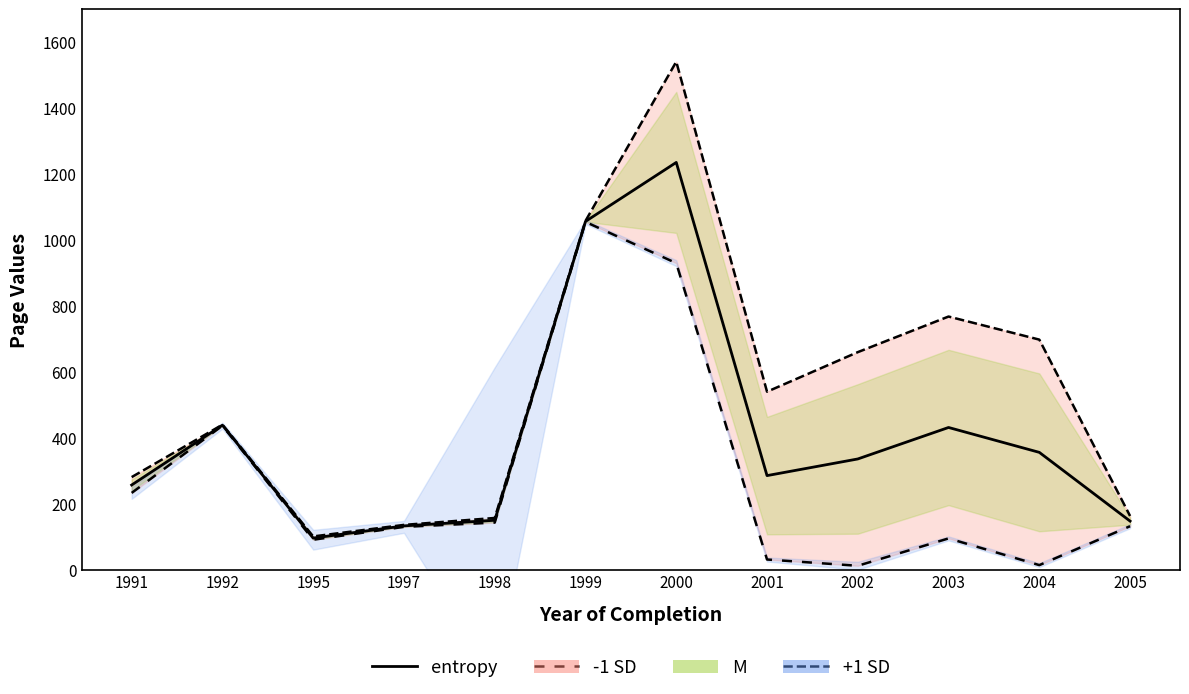

The -1 SD line series shows 12.0 at 2002. True or false?

True